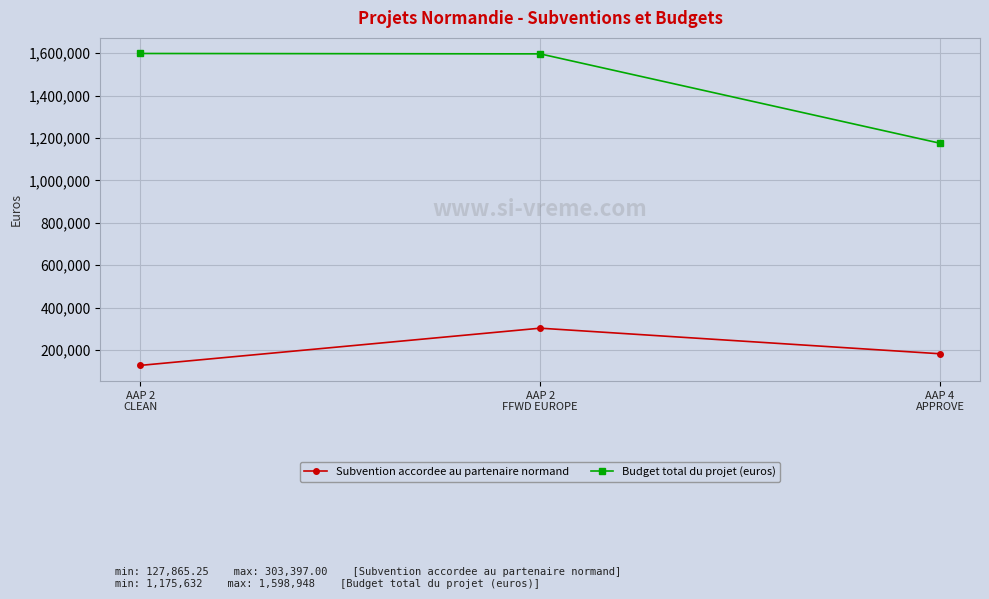

What is the label of the 2nd point from the right?

AAP 2
FFWD EUROPE